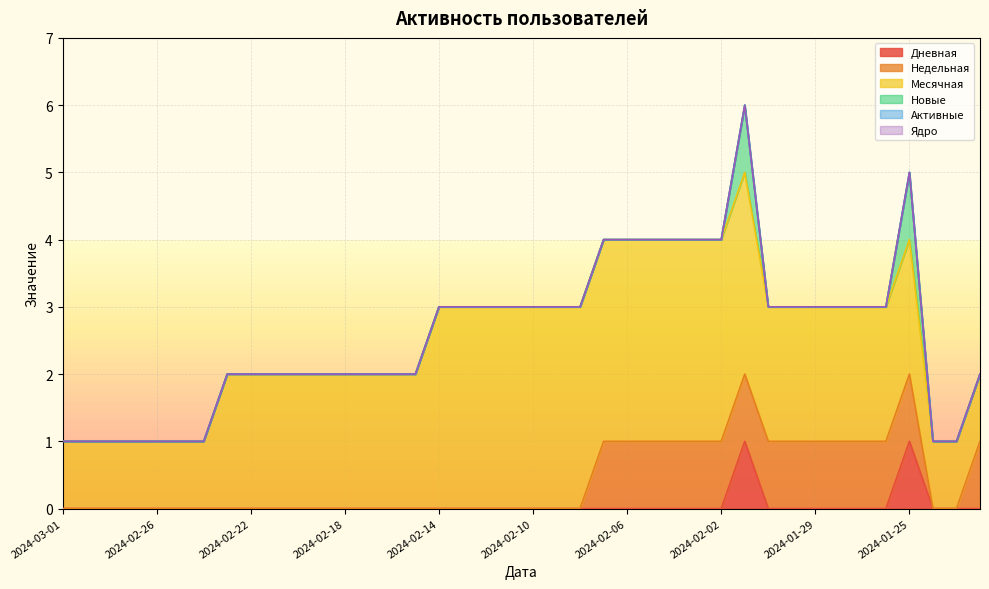

Is it true that Дневная equals 1 at 2024-02-21?

False